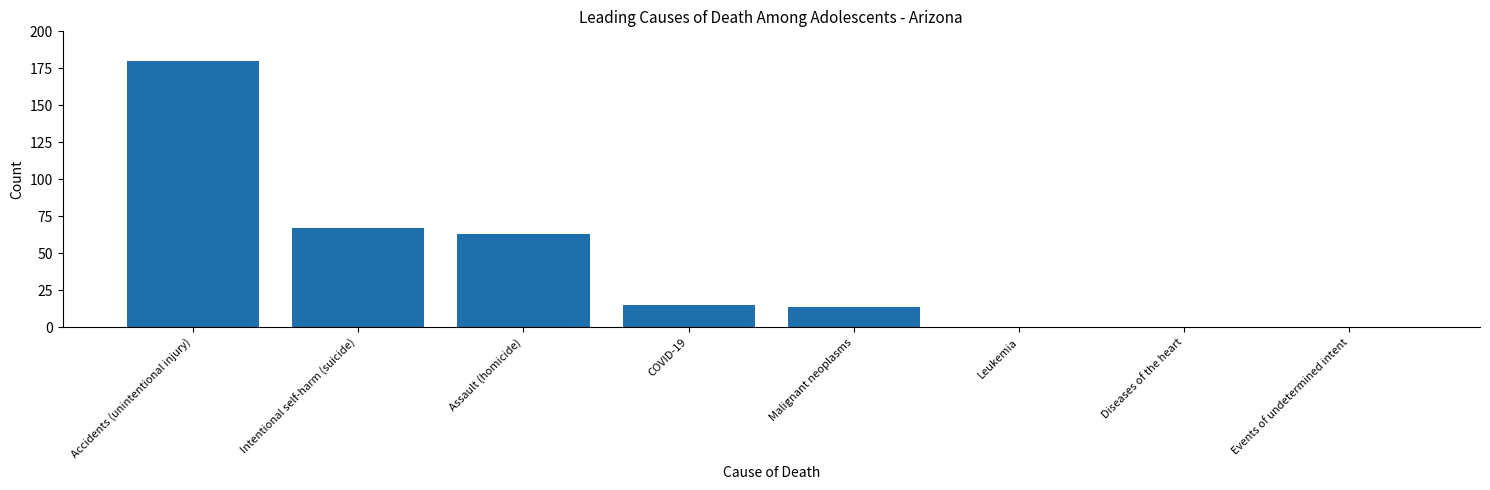

What is the maximum value shown in the chart?

180